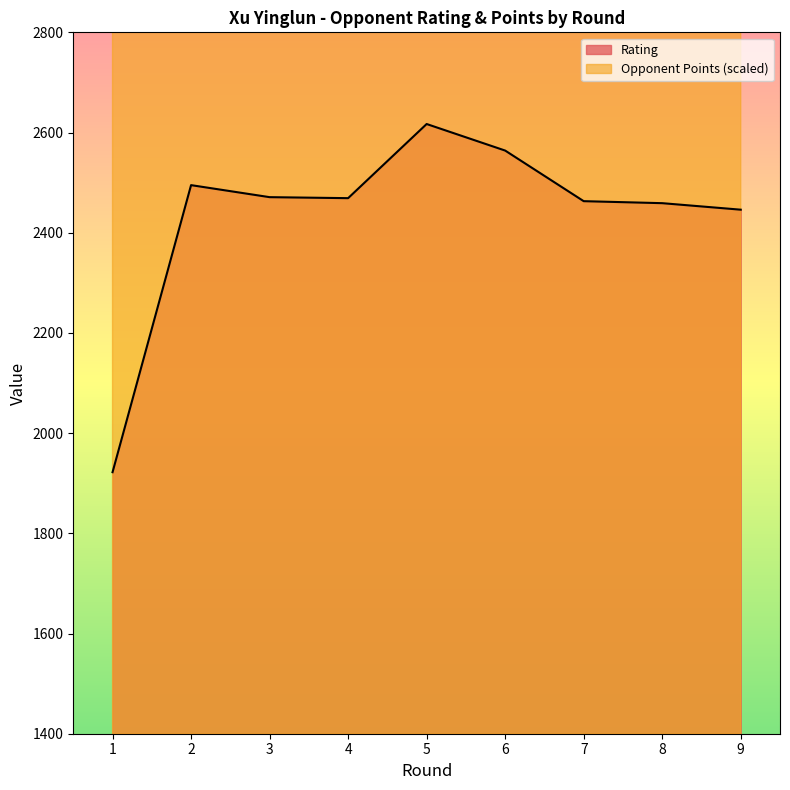

Which series has the largest range (max minus min)?

Rating